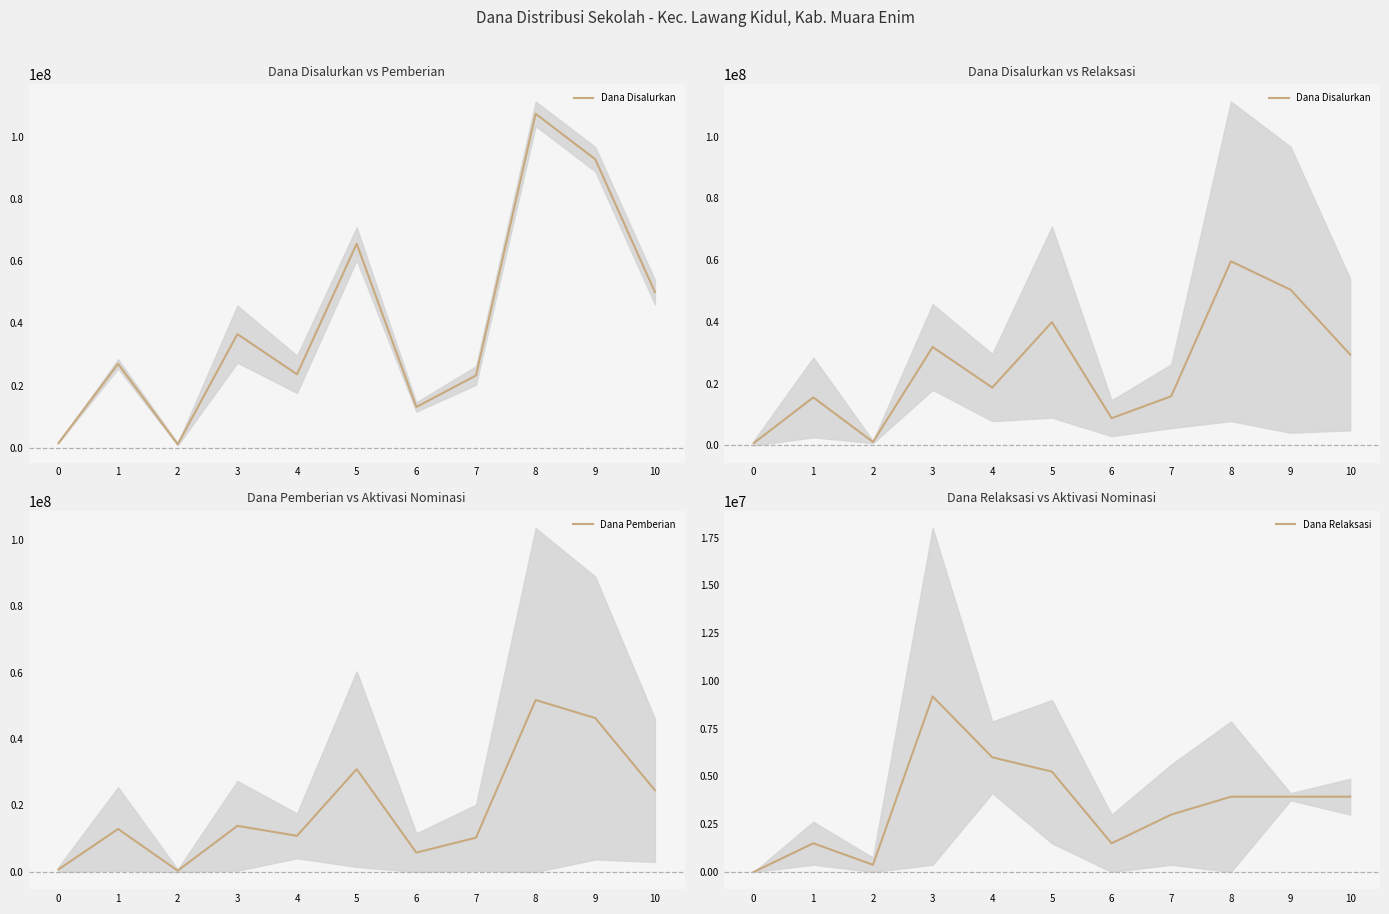

True or false: Dana Disalurkan has more than 0 interior local peaks.

True